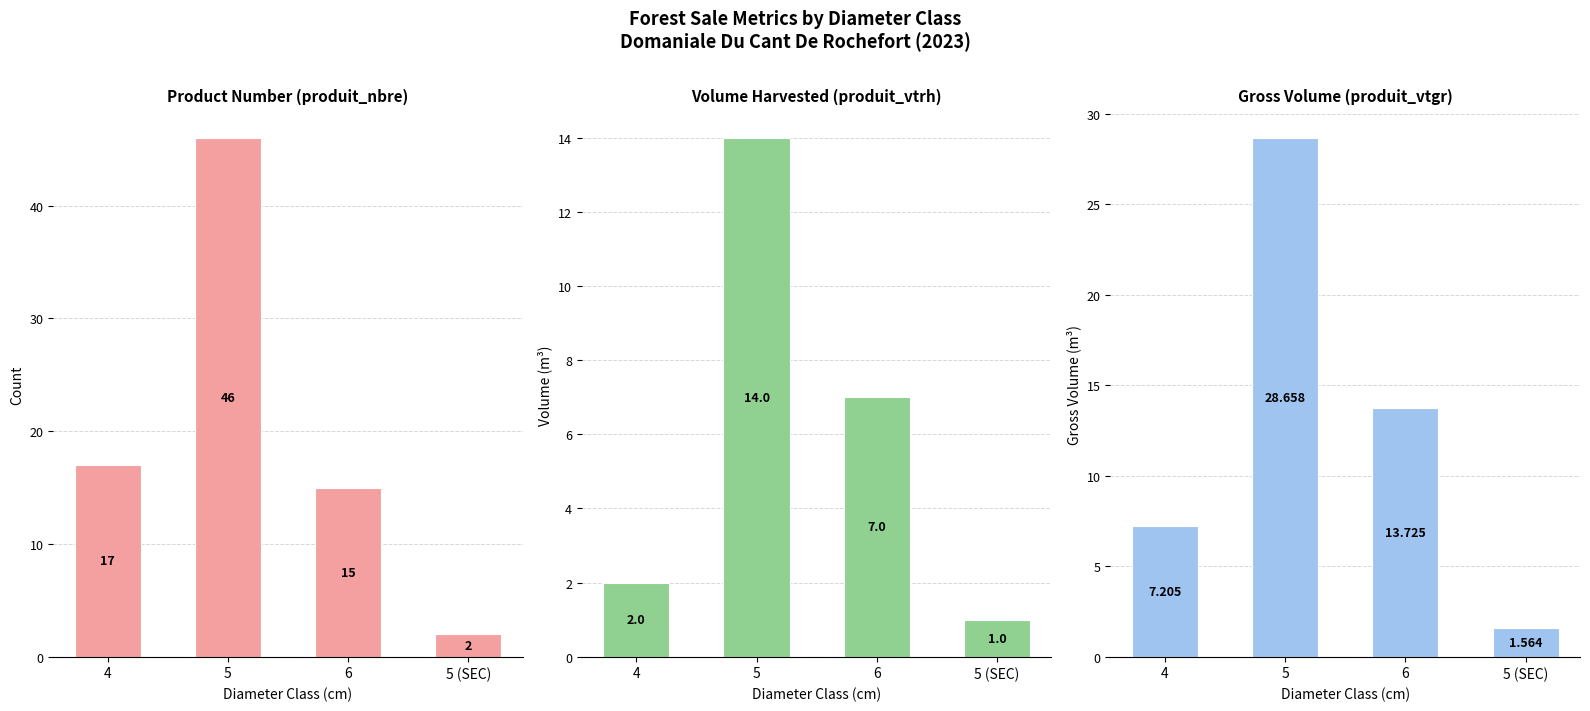

Rank the series by their maximum value, from highest to lowest.

produit_nbre, produit_vtgr, produit_vtrh